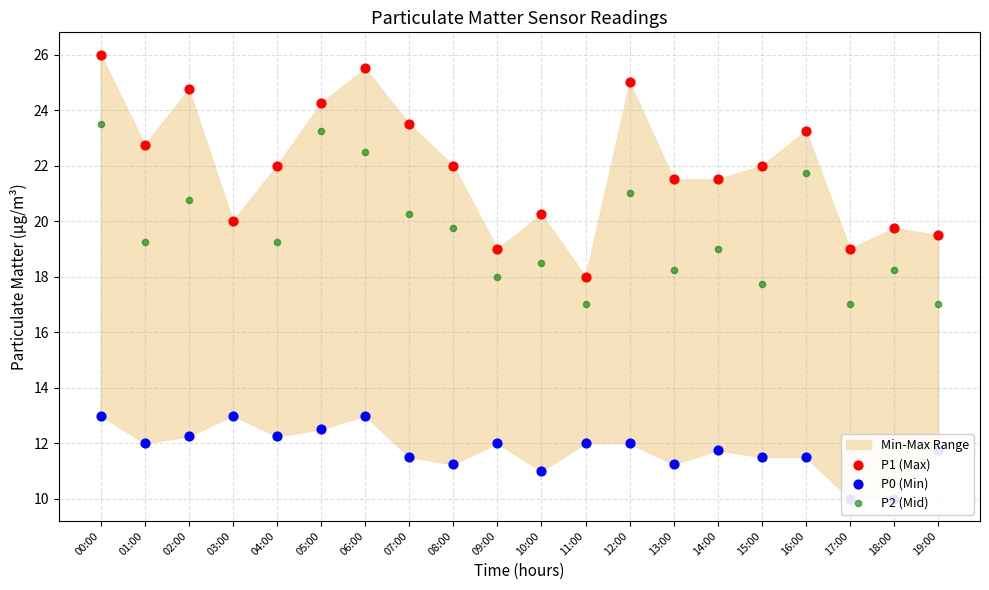

Which series has the widest spread of Y values?

P1 (Max)